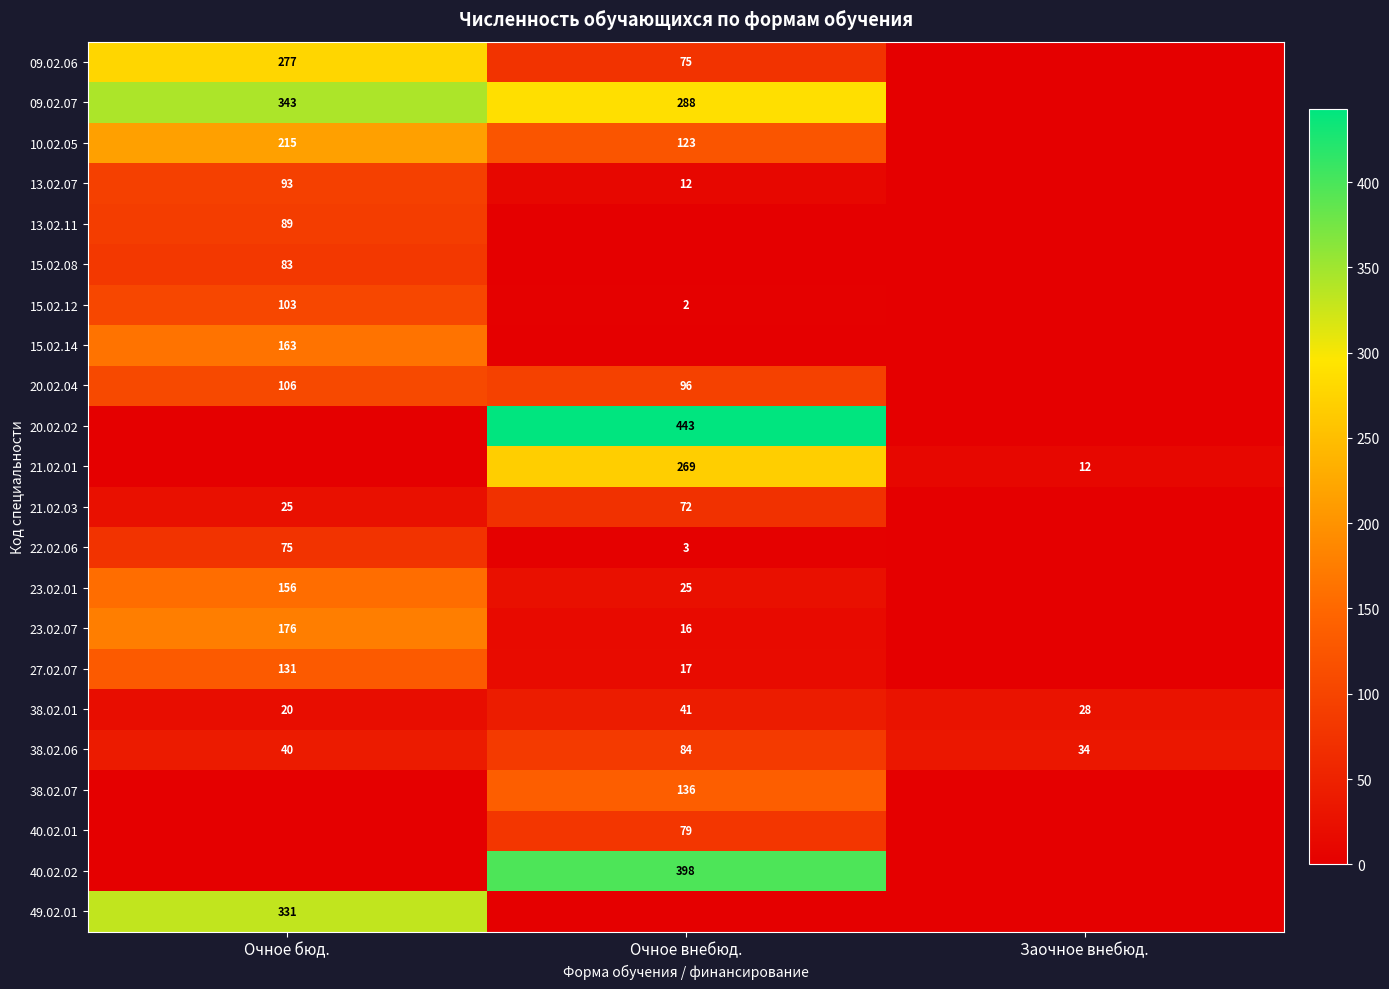

At which label does 38.02.01 first exceed 28?

Очное внебюд.